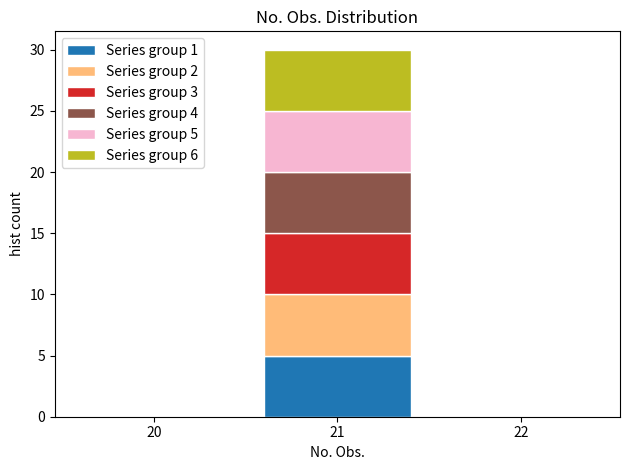

Which range on the x-axis has the tallest stacked bar (by total height)?

20.5 to 21.5